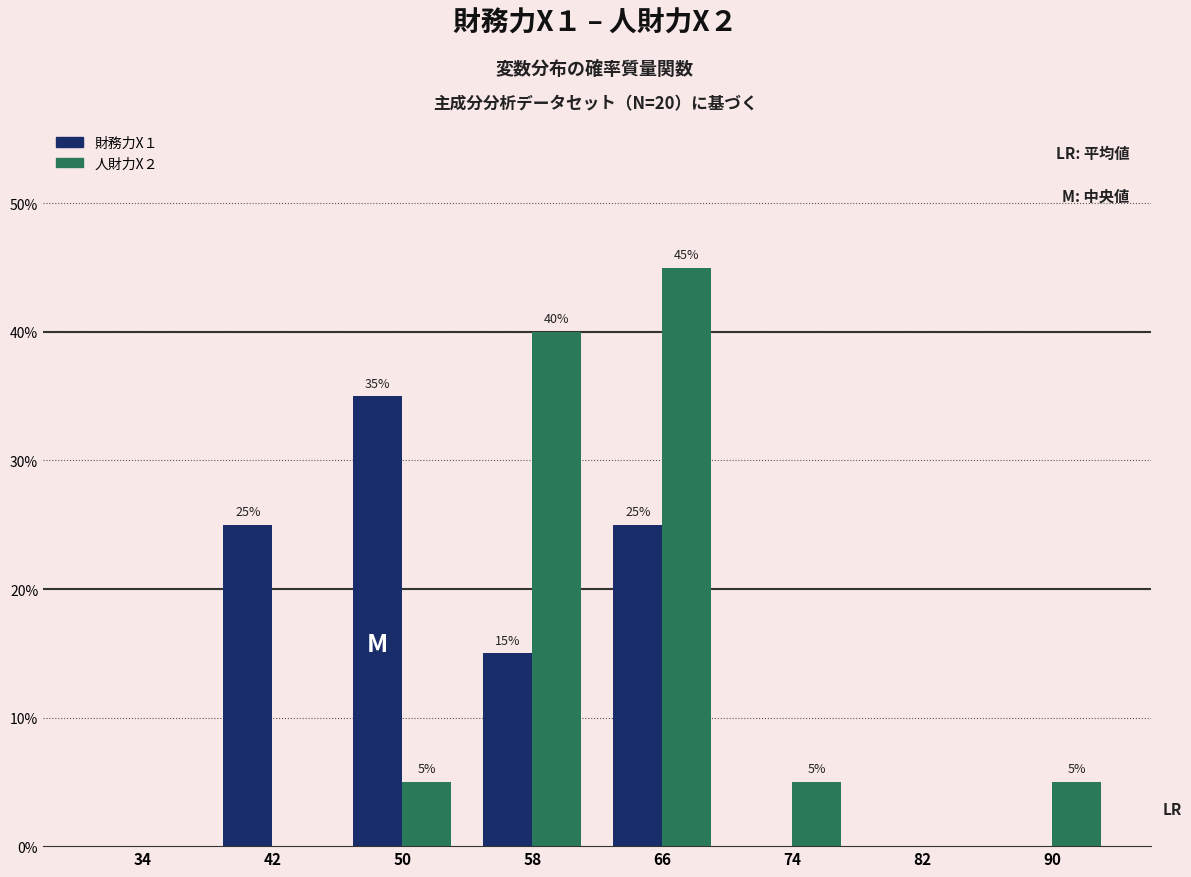

Reading right to left, what are all the values shown in this chart?

財務力X１: 90=0	82=0	74=0	66=25	58=15	50=35	42=25	34=0
人財力X２: 90=5	82=0	74=5	66=45	58=40	50=5	42=0	34=0